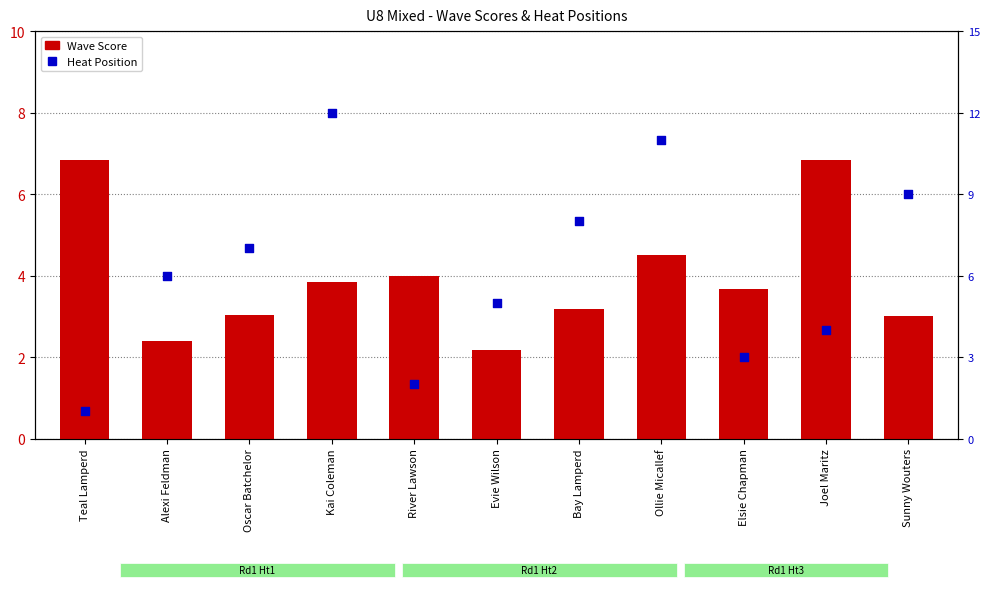

At which category is the sum across all series the highest?

Kai Coleman